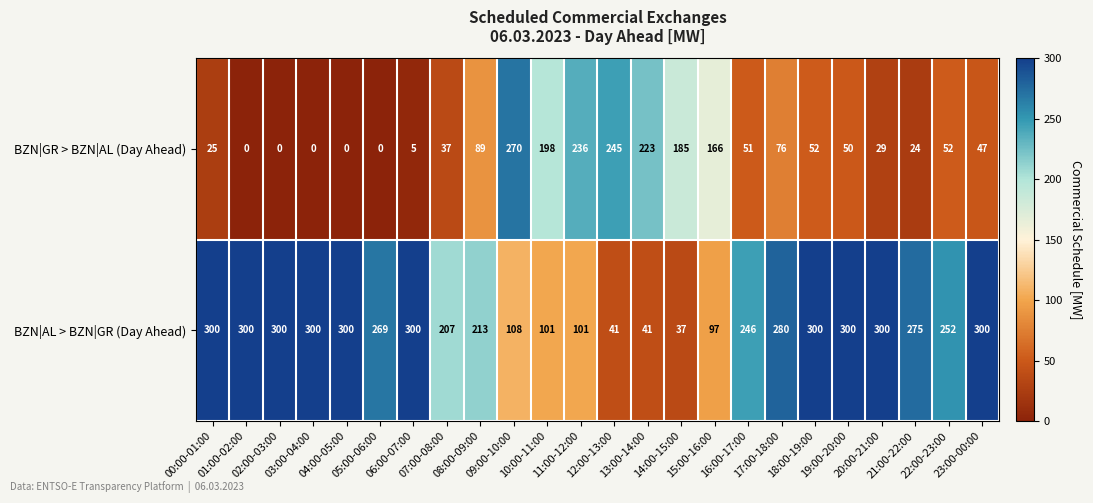

What is the difference between the second highest and minimum values in the BZN|AL > BZN|GR (Day Ahead) series?

263